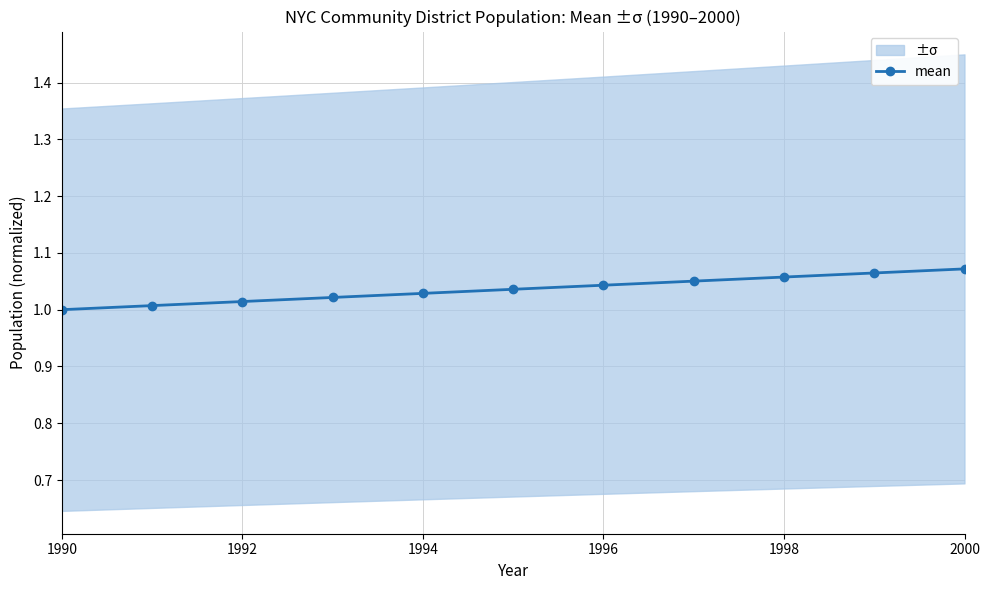

Reading left to right, extract all data points from this chart.

1.0	1.0	1.0	1.0	1.0	1.0	1.0	1.1	1.1	1.1	1.1